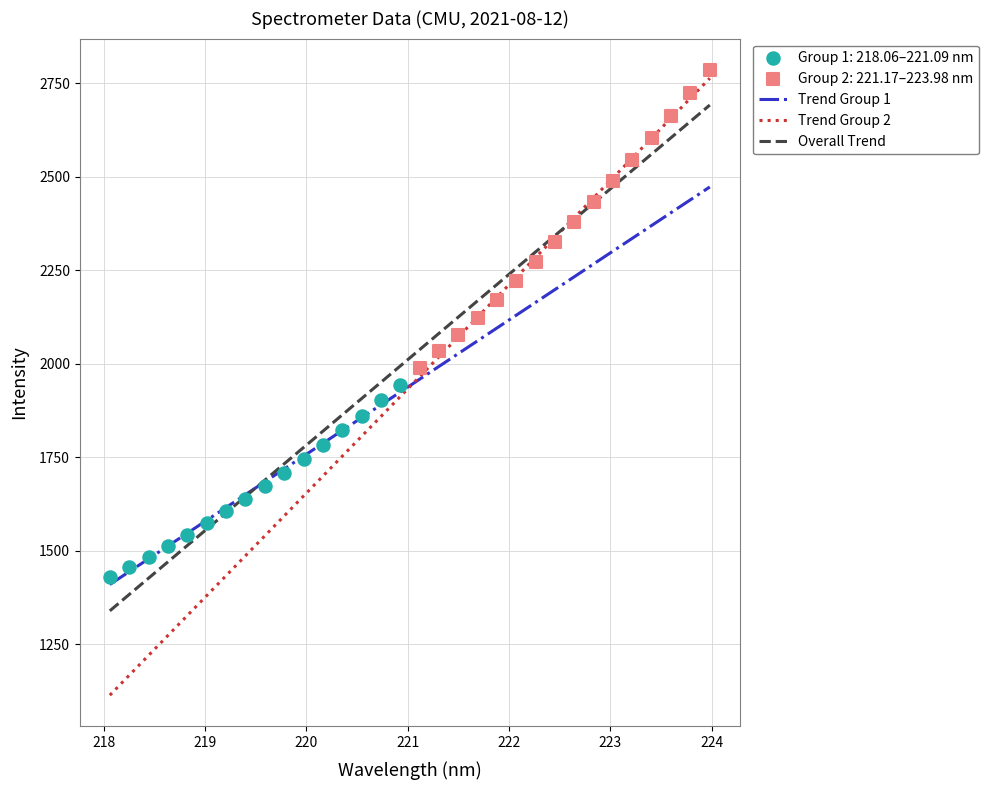

Which series contains the highest Y value?

Group 2: 221.17–223.98 nm